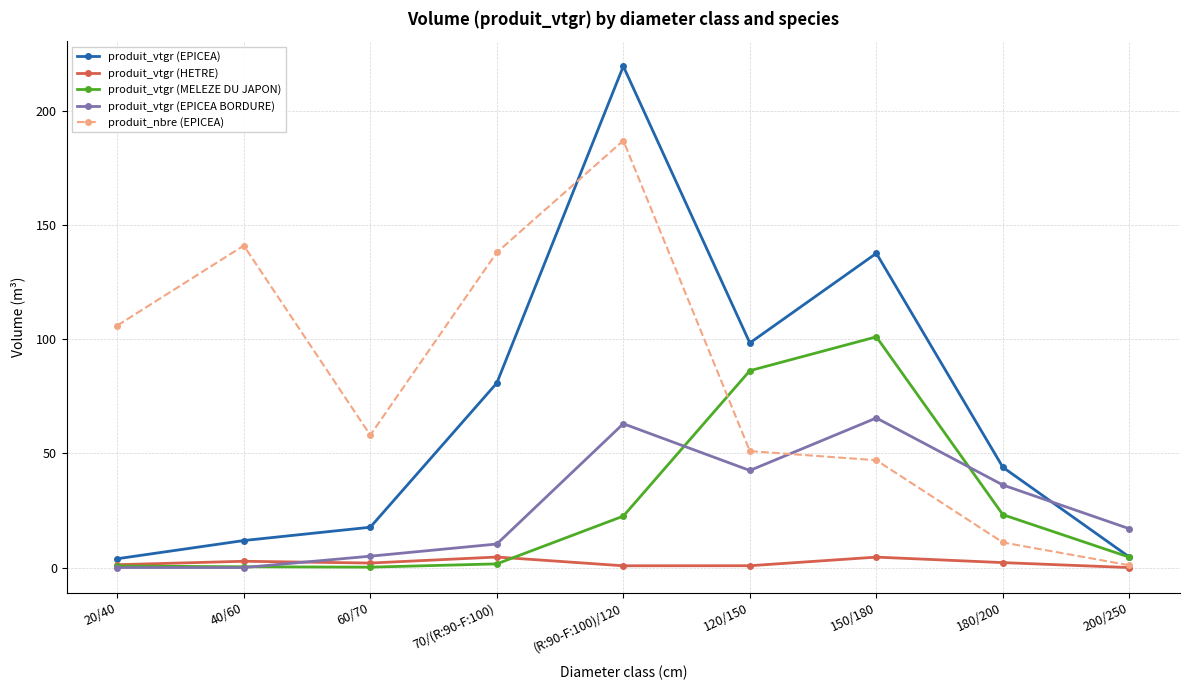

What are all the series names shown in the legend?

produit_vtgr (EPICEA), produit_vtgr (HETRE), produit_vtgr (MELEZE DU JAPON), produit_vtgr (EPICEA BORDURE), produit_nbre (EPICEA)